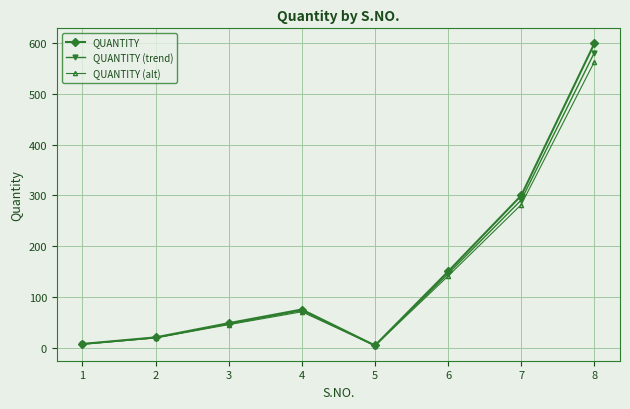

Reading left to right, transcribe all the data shown in this chart.

QUANTITY: 7.0	20.0	48.0	75.0	4.0	150.0	300.0	600.0
QUANTITY (trend): 6.8	19.4	46.6	72.8	3.9	145.5	291.0	582.0
QUANTITY (alt): 6.6	18.8	45.1	70.5	3.8	141.0	282.0	564.0